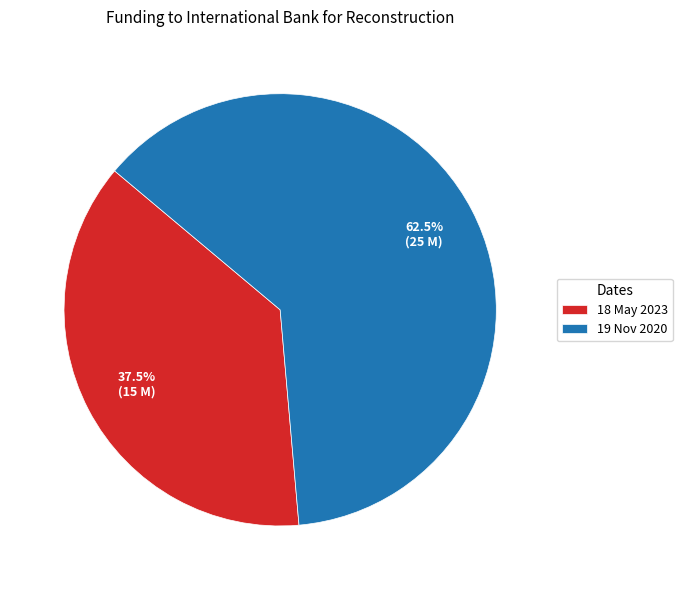

Which category has the smallest portion of the pie?

18 May 2023